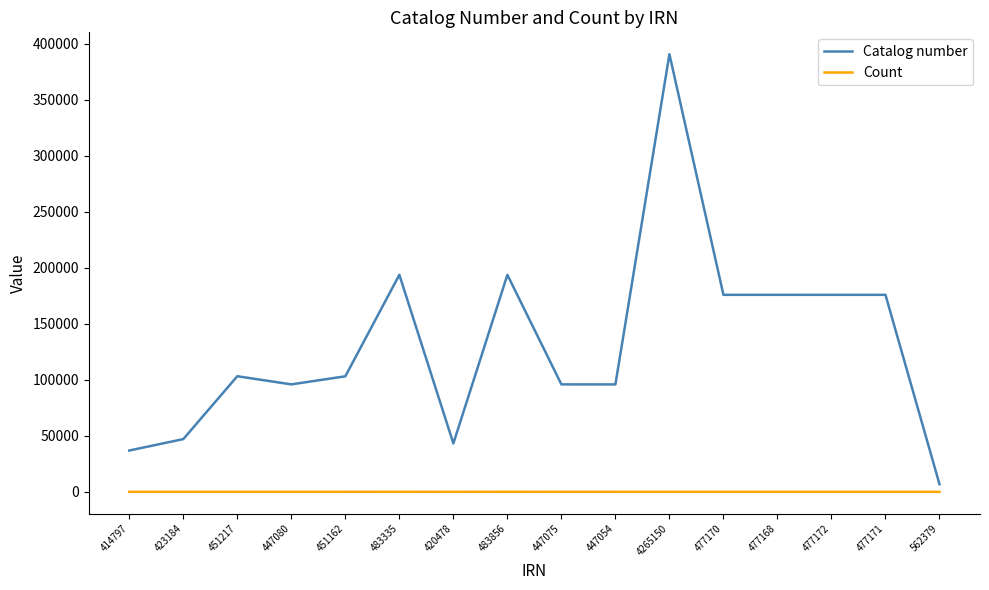

What is the difference between the Count values at 477171 and 447075?

4